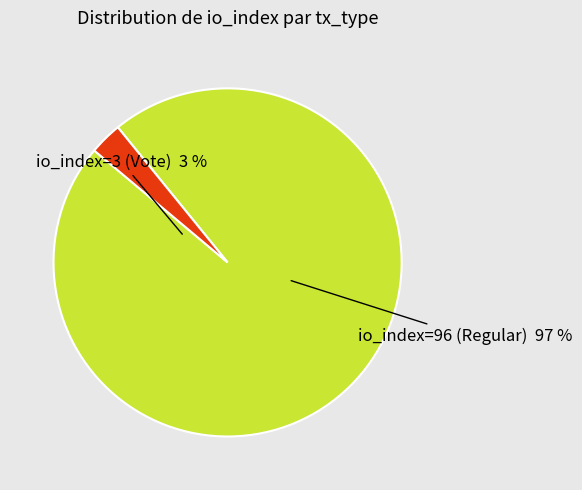

Is io_index=3 (Vote) the majority of the pie?

No